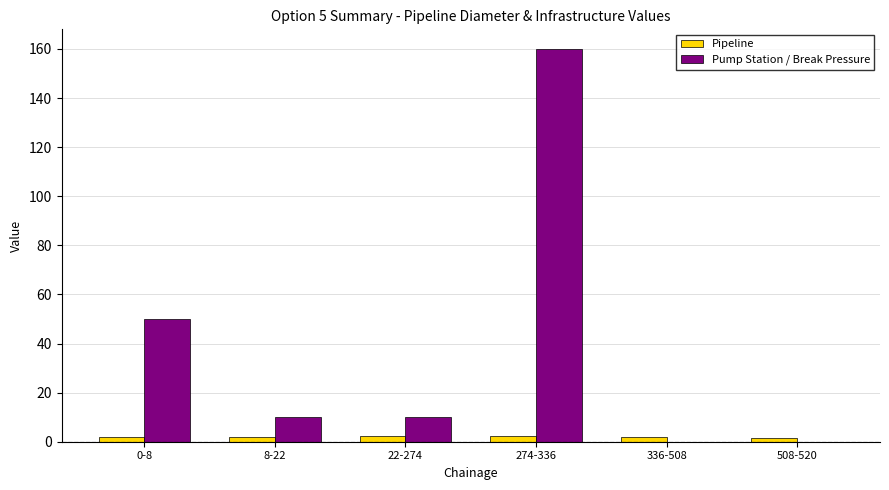

Is it true that Pipeline equals 1.9 at 8-22?

True